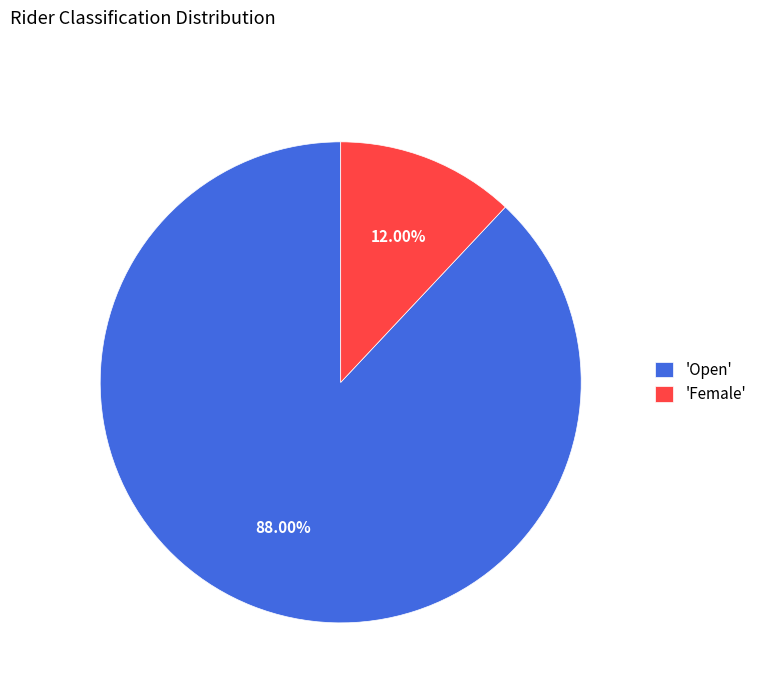

Rank the categories by value from highest to lowest.

'Open', 'Female'